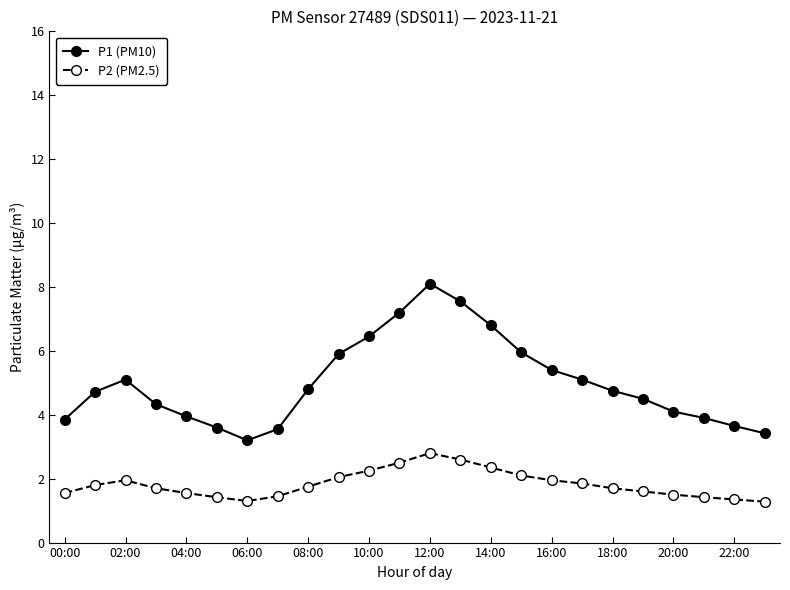

Which series has the largest range (max minus min)?

P1 (PM10)